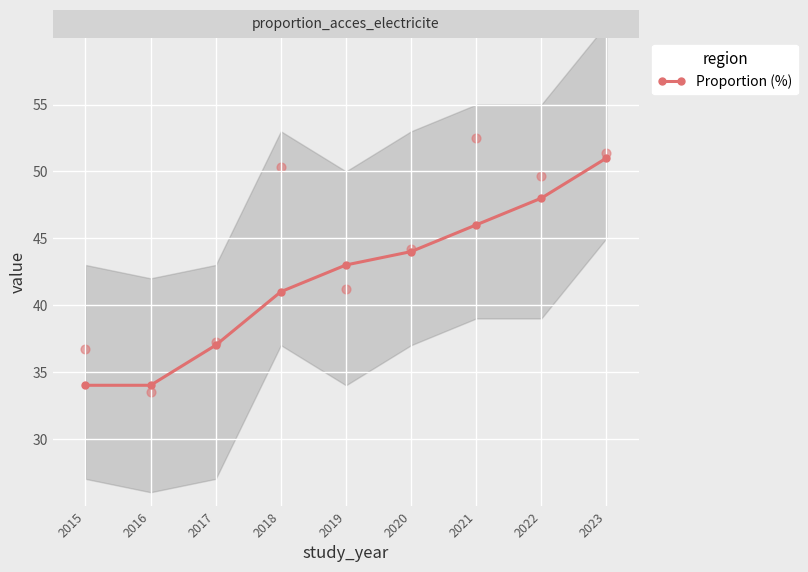

Which has a higher value, 2017 or 2018?

2018